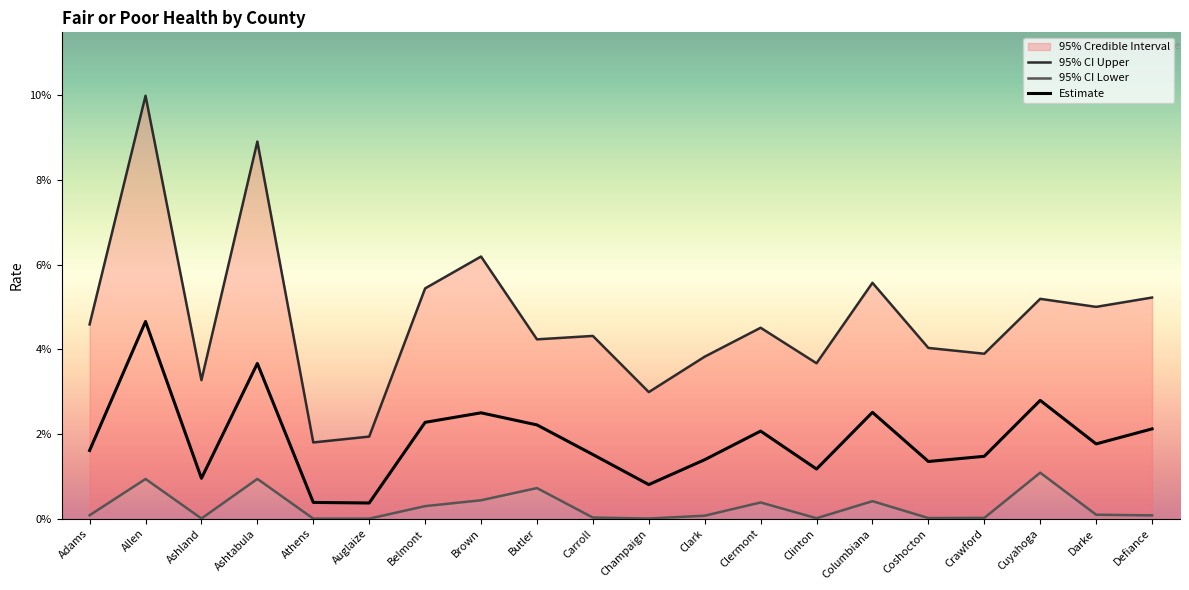

Is it true that Estimate equals 0.0 at Darke?

False